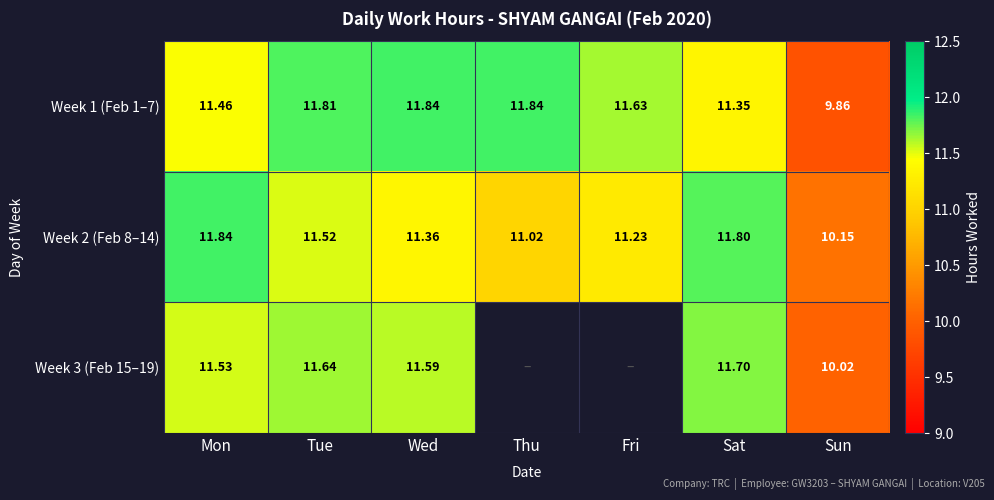

The Week 1 (Feb 1–7) series shows 11.8 at Thu. True or false?

True